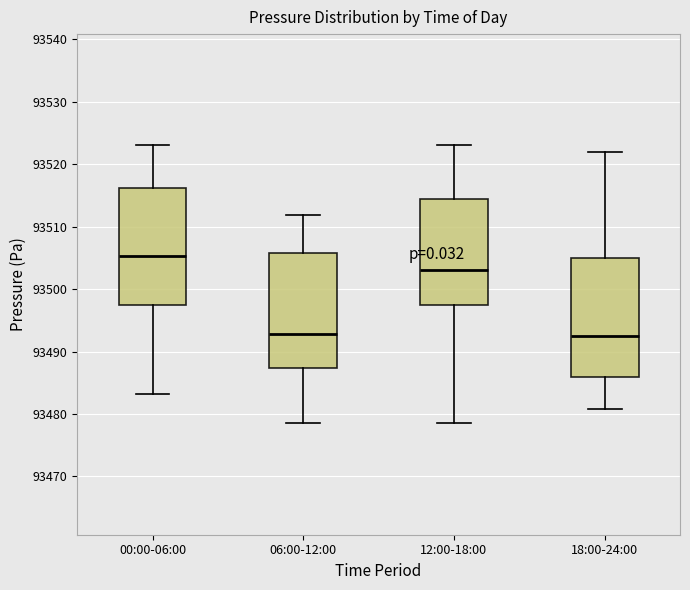

Which box has the highest median line?

00:00-06:00